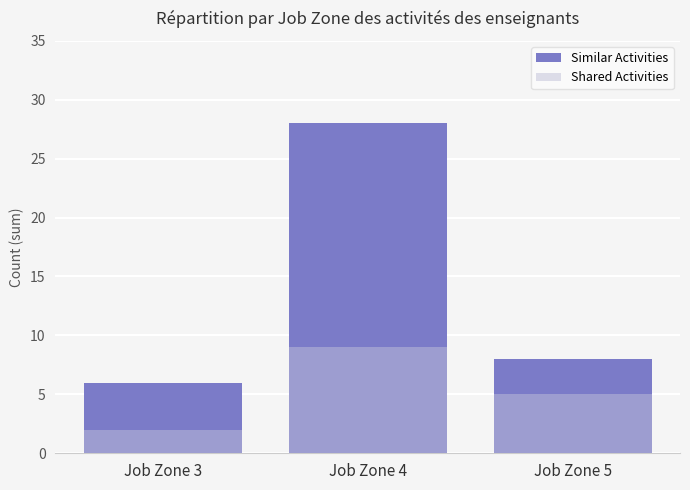

Where does the Shared Activities series first go above 5?

Job Zone 4